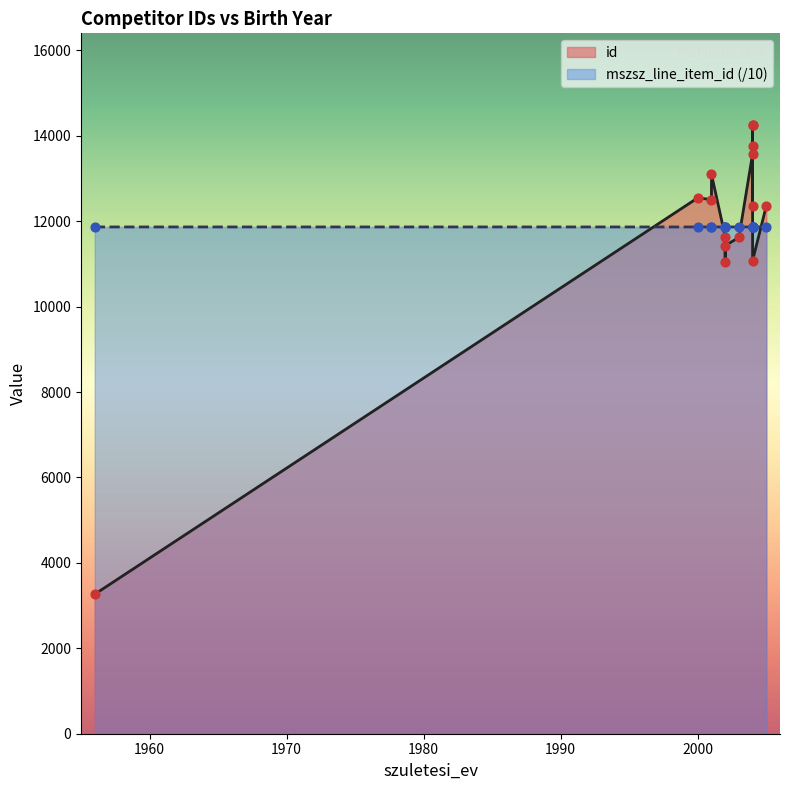

Which has a higher value, 2002 or 2004?

2002